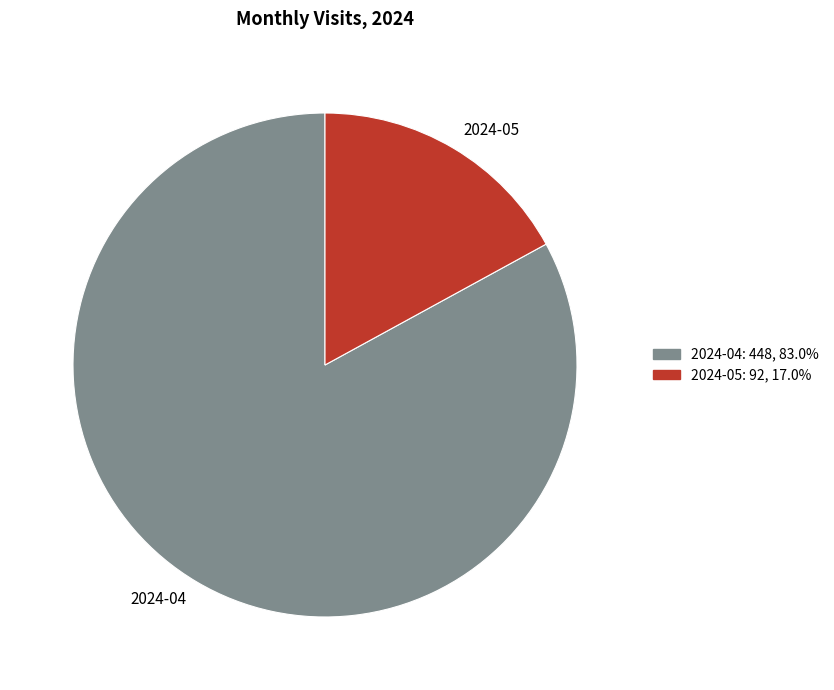

Count the number of slices in the pie.

2